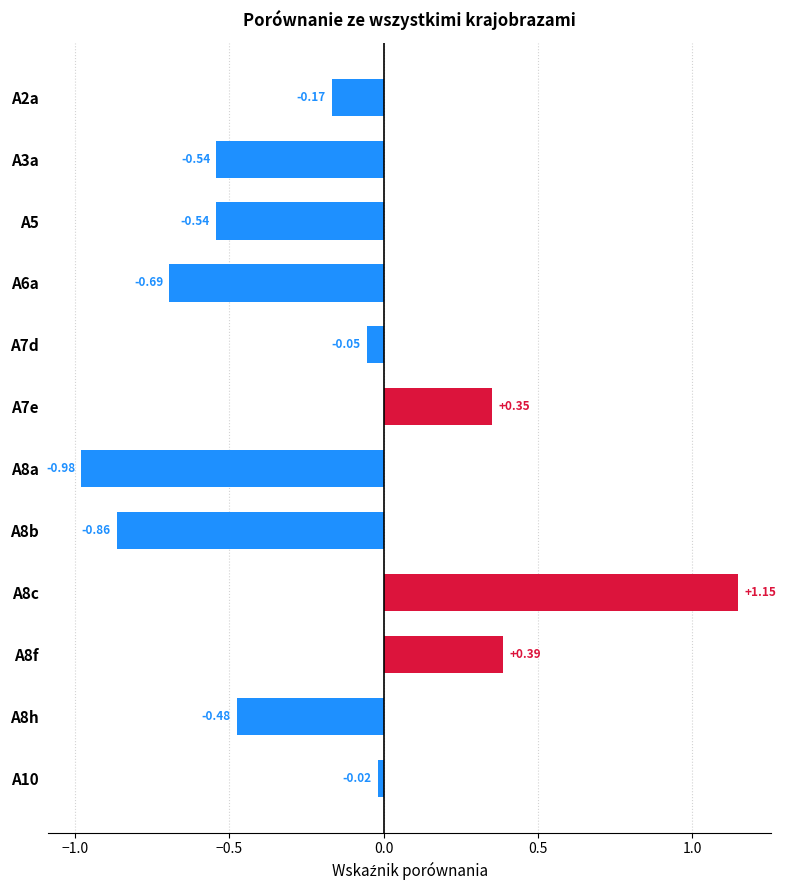

How many values are below 0?

9